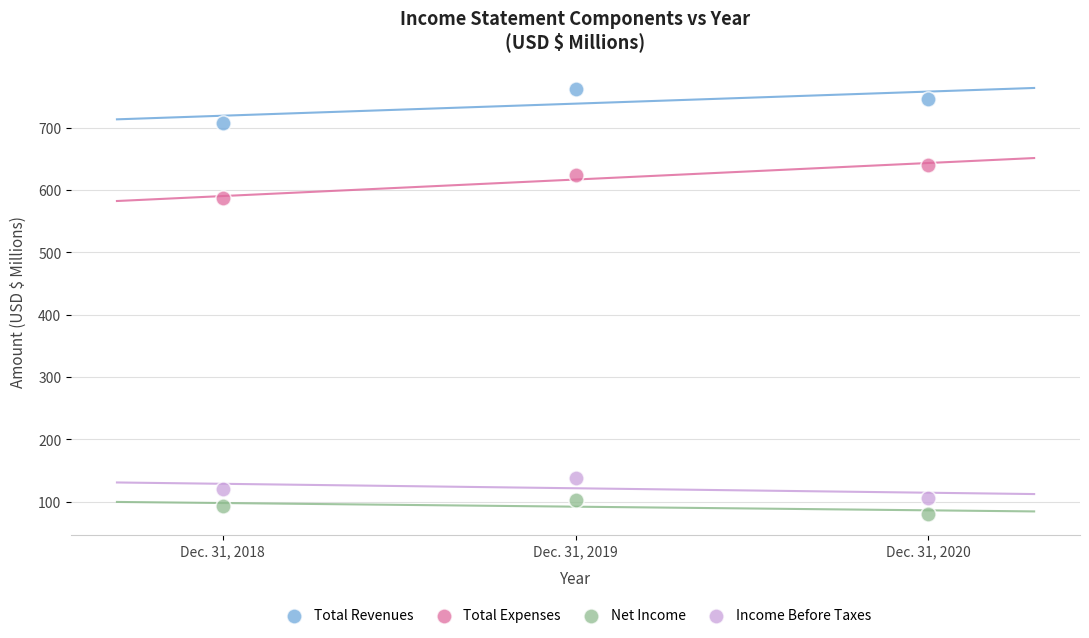

Which series reaches the maximum Y coordinate?

Total Revenues